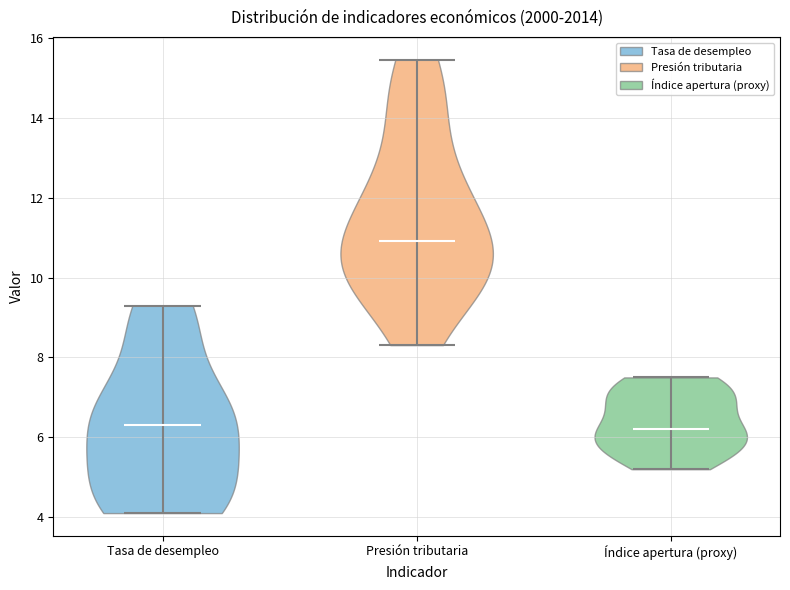

Reading left to right, read every violin against the y-axis: where its median line is, and the lowest and highest points it reaches. The values are not printed on the chart, so give them approximately, as read against the axis.

Tasa de desempleo: median line 6.4, lowest point 4.2, highest point 9.4
Presión tributaria: median line 11.0, lowest point 8.4, highest point 15.4
Índice apertura (proxy): median line 6.2, lowest point 5.2, highest point 7.6